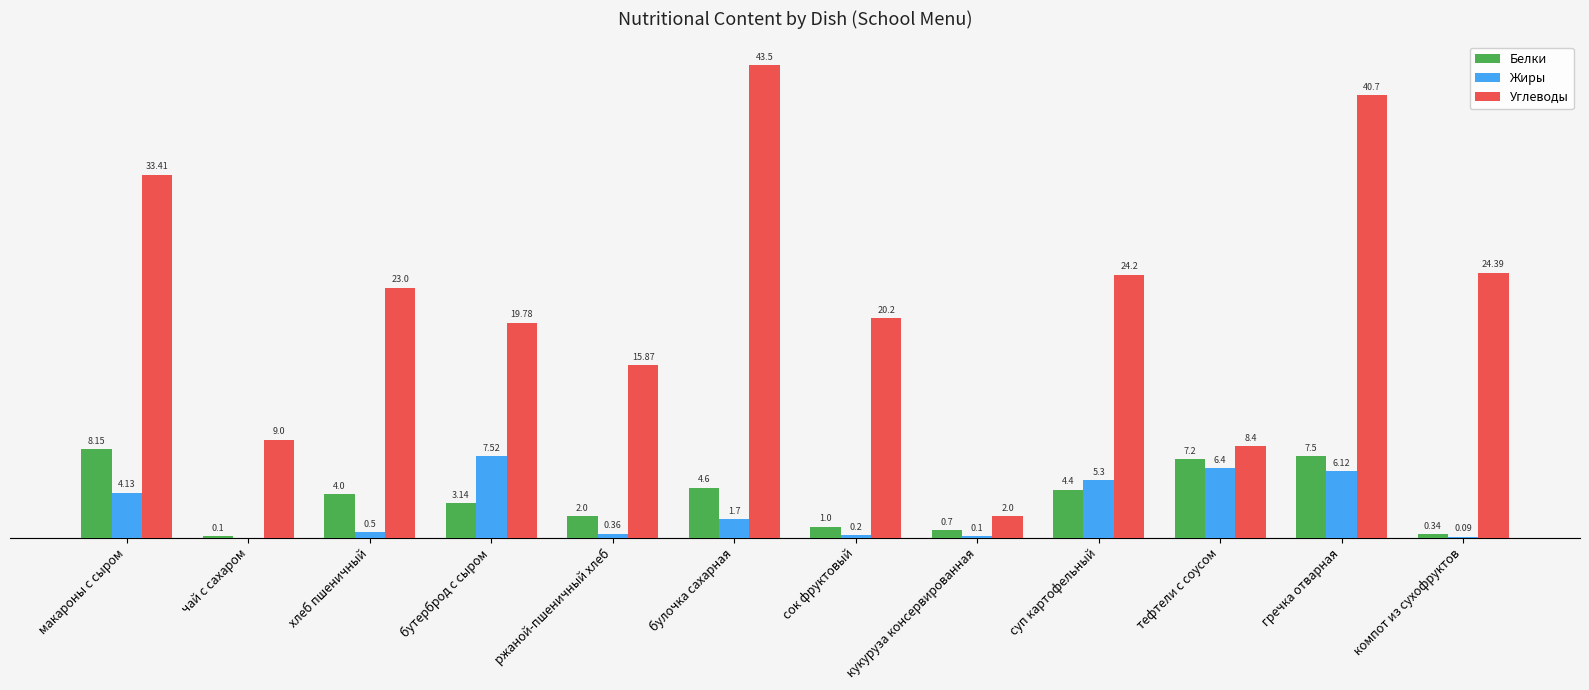

Which series has the largest total across all categories?

Углеводы